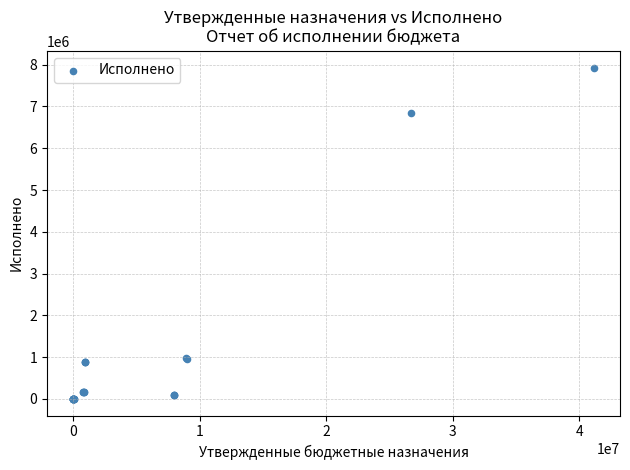

What Y value in the scatter plot is closest to 3966550?

6836789.3